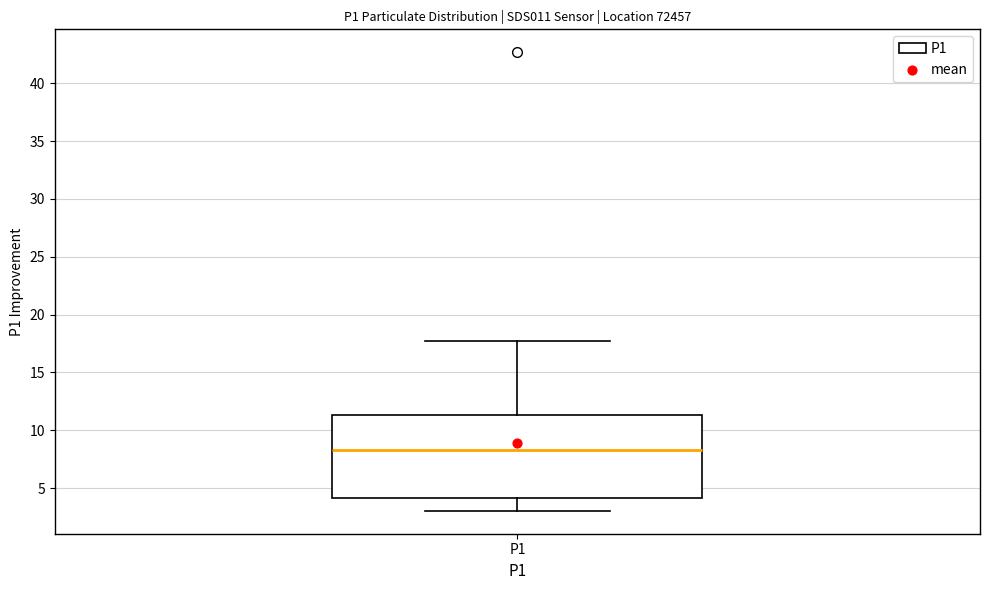

Transcribe this box plot: give where the median line is, the range the box spans, and where the two whiskers end, as read against the y-axis. The values are not printed on the chart, so give them approximately, as read against the axis.

median 8.5, box 4.0 to 11.5, whiskers 3.0 to 17.5